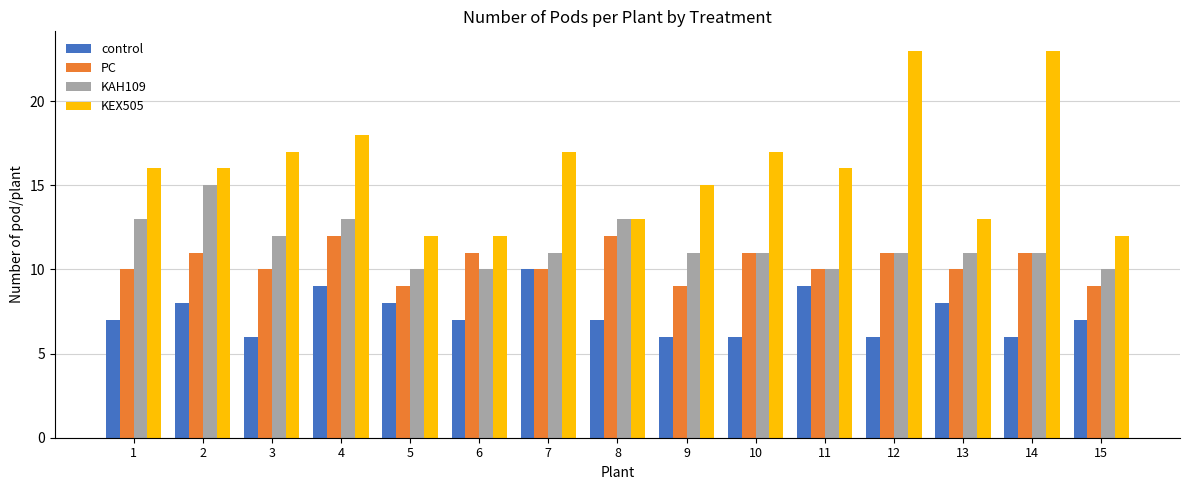

Reading left to right, transcribe all the data shown in this chart.

control: 1=7	2=8	3=6	4=9	5=8	6=7	7=10	8=7	9=6	10=6	11=9	12=6	13=8	14=6	15=7
PC: 1=10	2=11	3=10	4=12	5=9	6=11	7=10	8=12	9=9	10=11	11=10	12=11	13=10	14=11	15=9
KAH109: 1=13	2=15	3=12	4=13	5=10	6=10	7=11	8=13	9=11	10=11	11=10	12=11	13=11	14=11	15=10
KEX505: 1=16	2=16	3=17	4=18	5=12	6=12	7=17	8=13	9=15	10=17	11=16	12=23	13=13	14=23	15=12